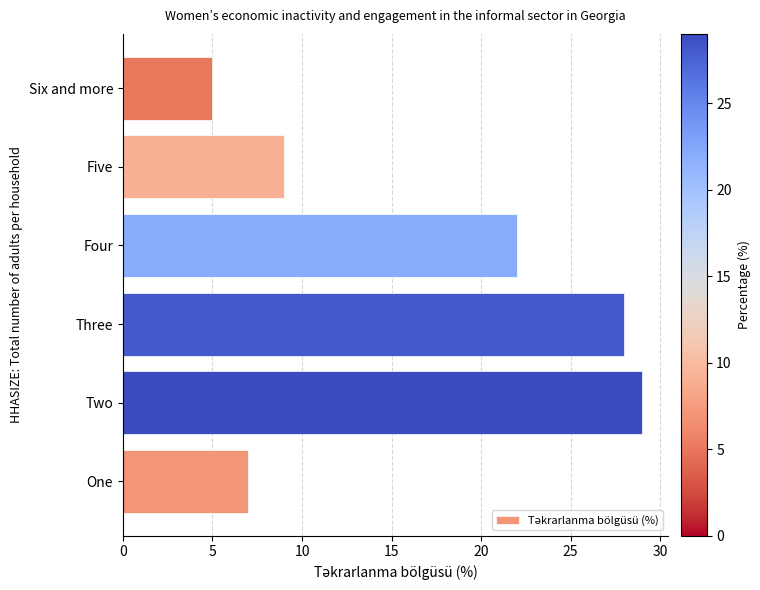

Reading bottom to top, list all the values displayed in this chart.

One=7	Two=29	Three=28	Four=22	Five=9	Six and more=5